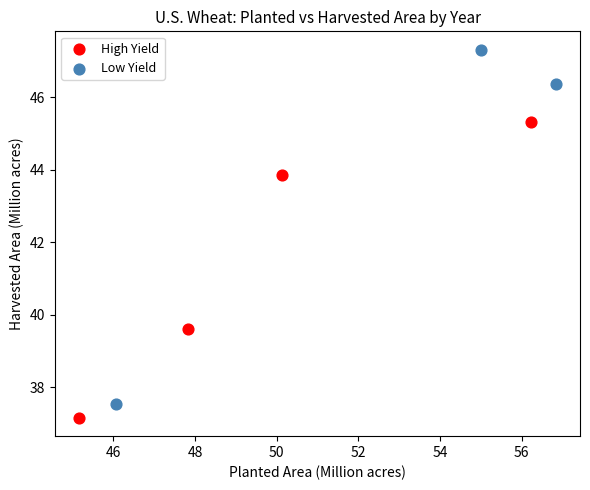

Which series contains the highest Y value?

Low Yield